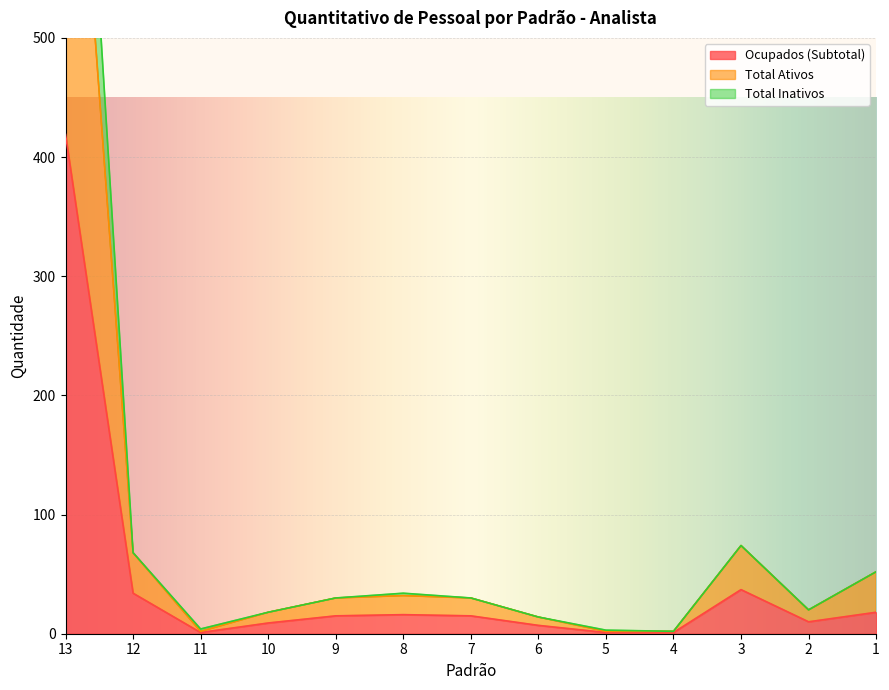

What is the minimum value shown in the chart?

1